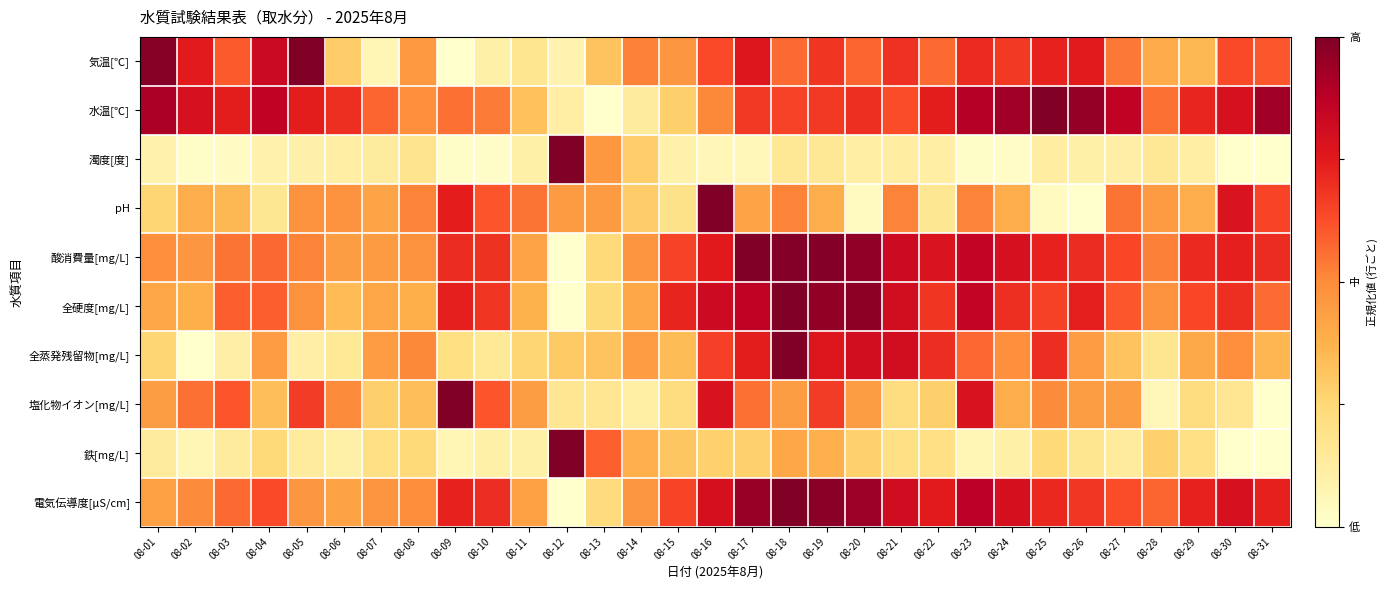

What is the total value across all series at 08-11?

3.2